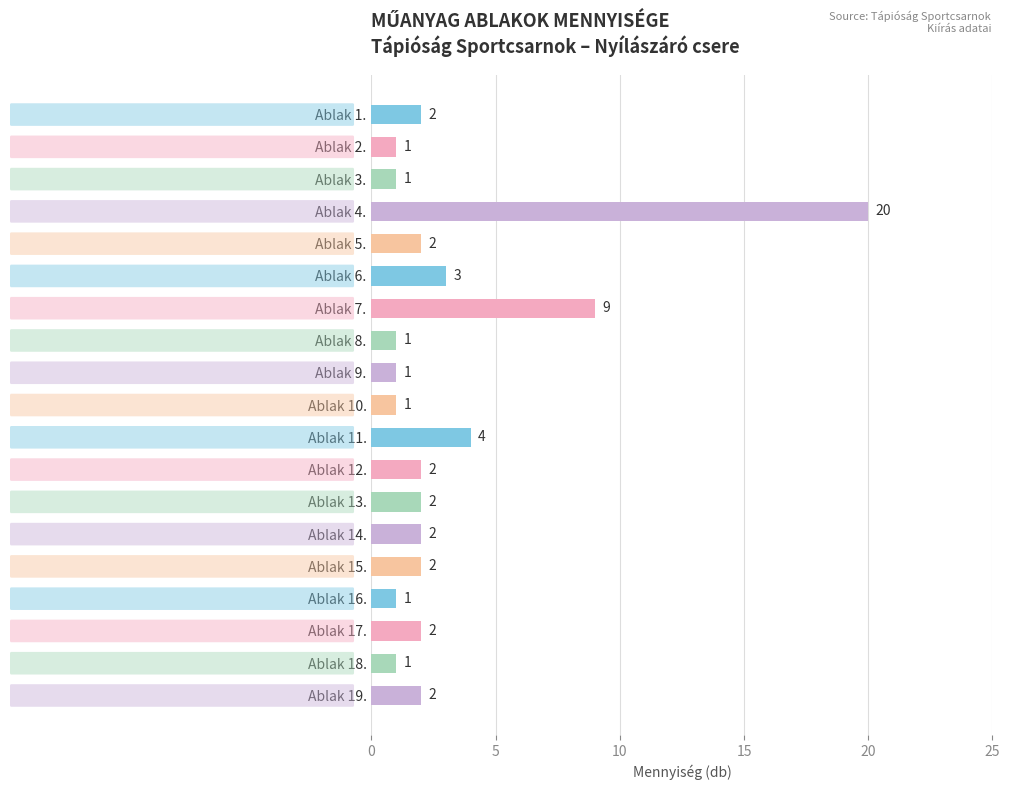

What is the label of the 10th bar from the bottom?

Ablak 10.